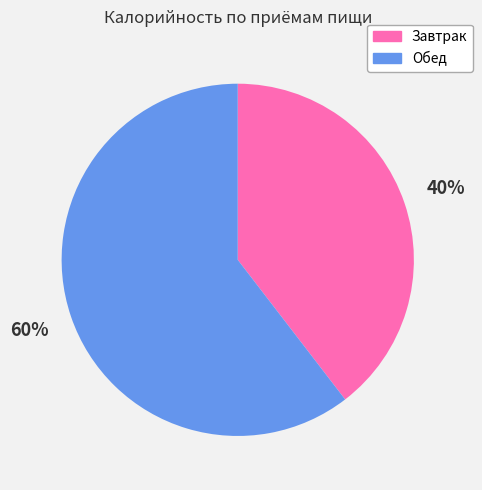

Do Завтрак and Обед together represent more than half of the pie?

Yes